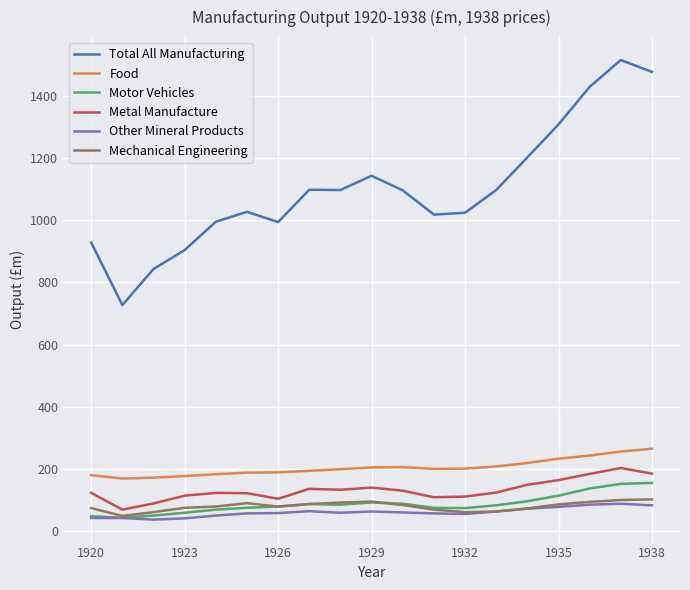

True or false: Food and Total All Manufacturing cross at least once.

False